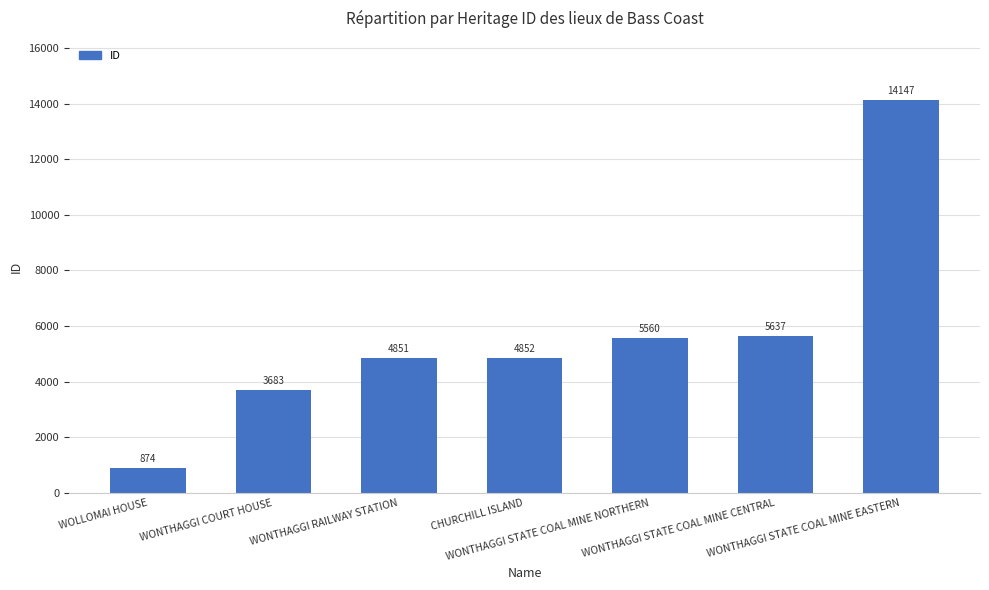

The chart shows a value of 5560 at WONTHAGGI STATE COAL MINE NORTHERN. True or false?

True